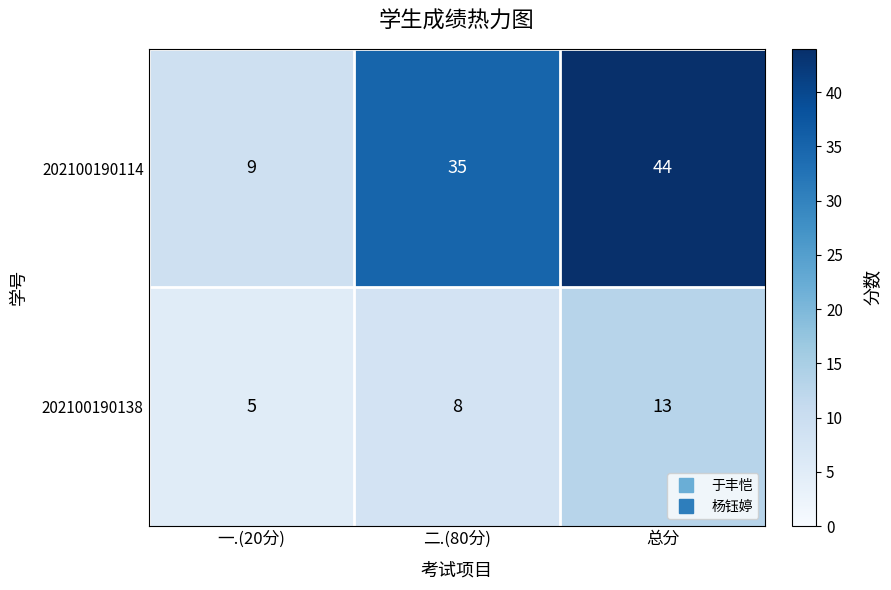

Between 二.(80分) and 总分, which series saw the biggest shift?

202100190114